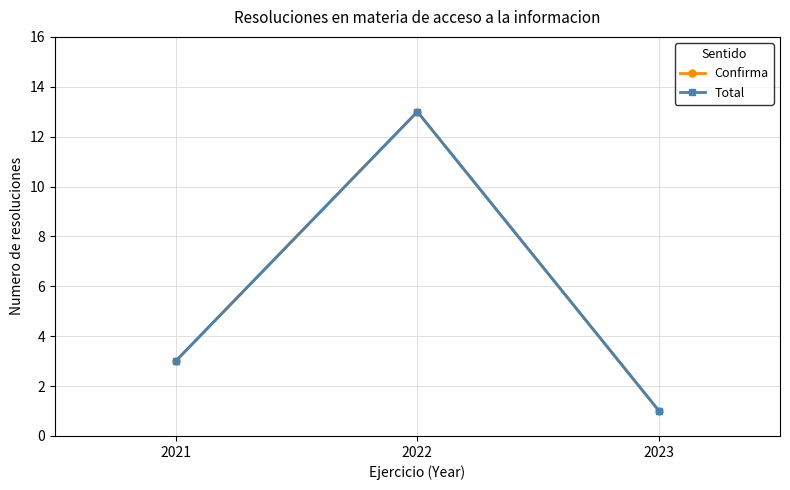

List the series in order of their peak value, highest first.

Confirma, Total